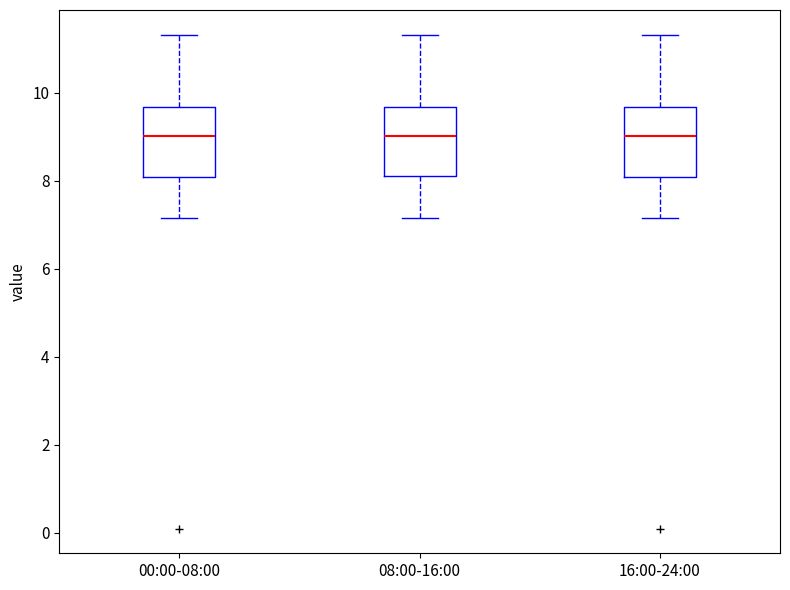

Where does the lower whisker of the box for 00:00-08:00 end on the y-axis? The values are not printed on the chart, so give them approximately, as read against the axis.

7.2